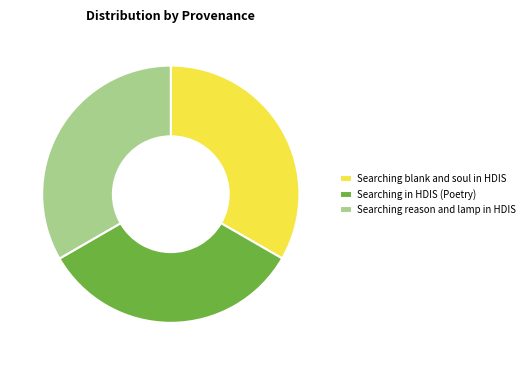

Combined, do Searching reason and lamp in HDIS and Searching in HDIS (Poetry) account for over 50%?

Yes